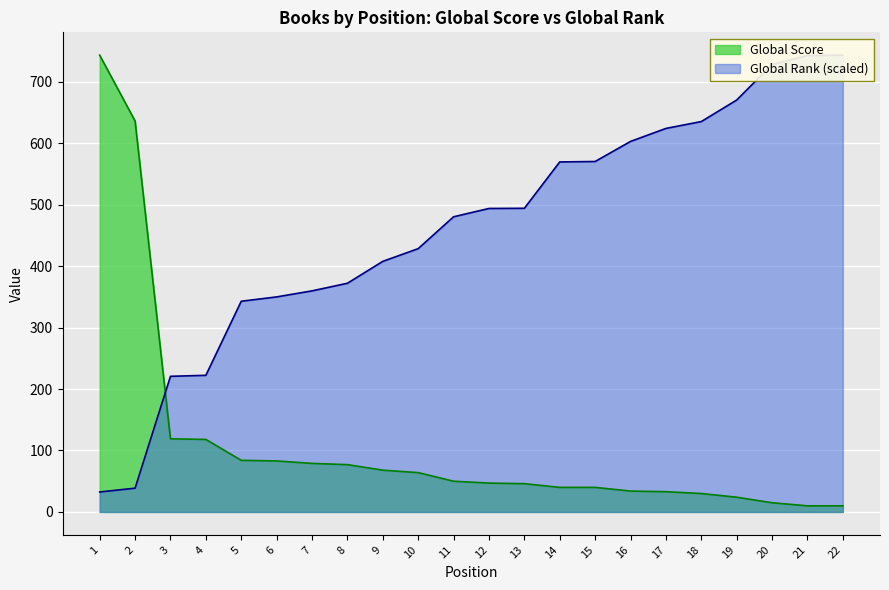

What is the approximate value of Global Rank at 10?

428.3